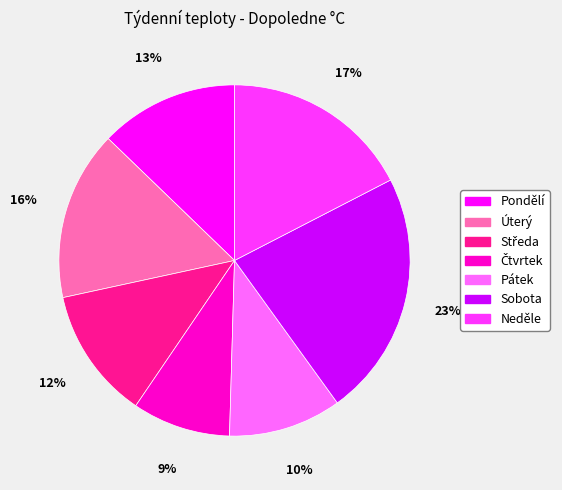

Combined, do Úterý and Pondělí account for over 50%?

No